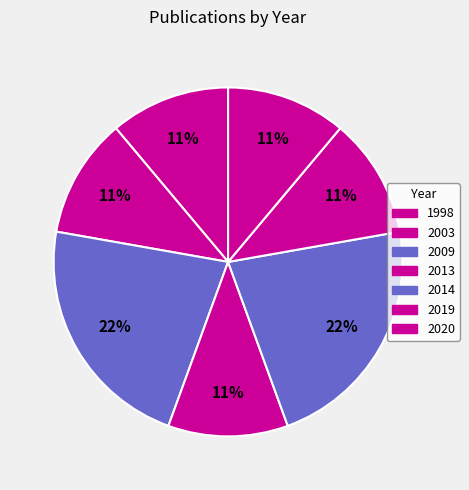

To the nearest percent, what is the difference between the largest and smallest slice percentages?

11%